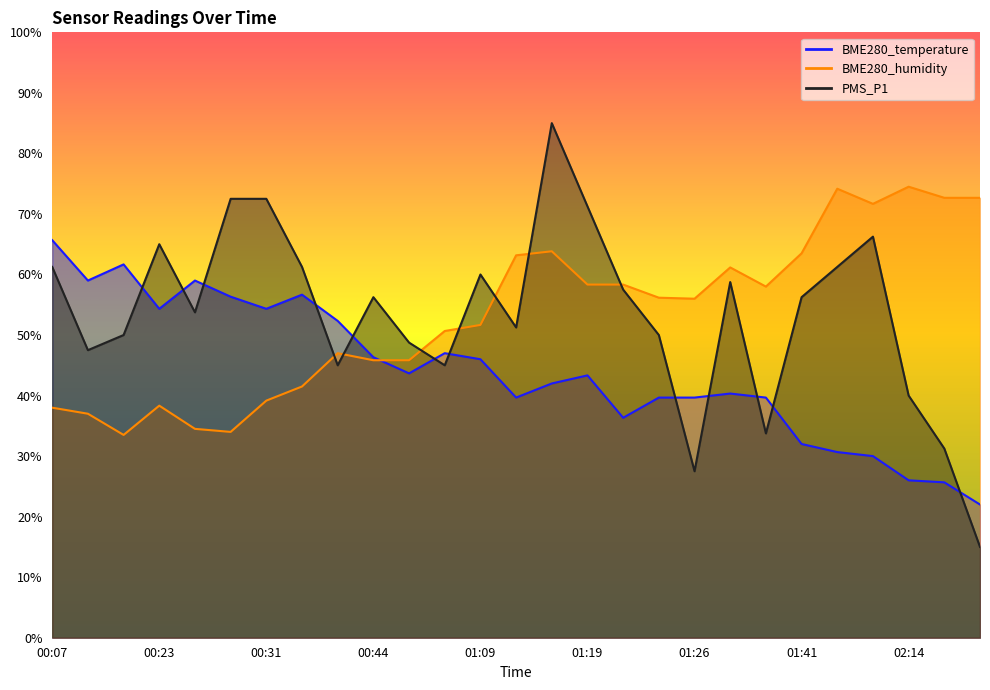

True or false: BME280_temperature has a value of 27.1 at 01:16.

False